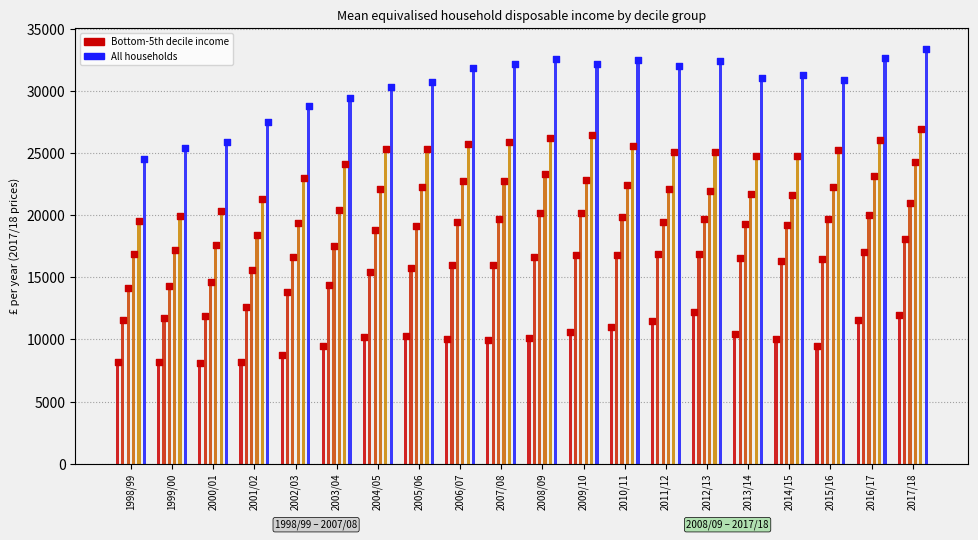

Which series reaches the maximum Y coordinate?

All